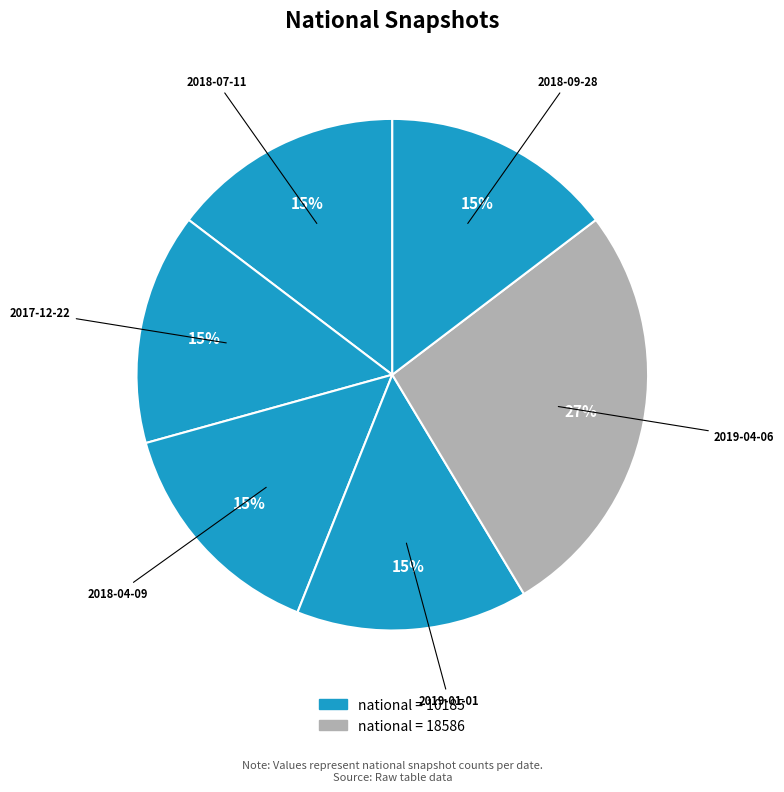

How many slices are in this pie chart?

6